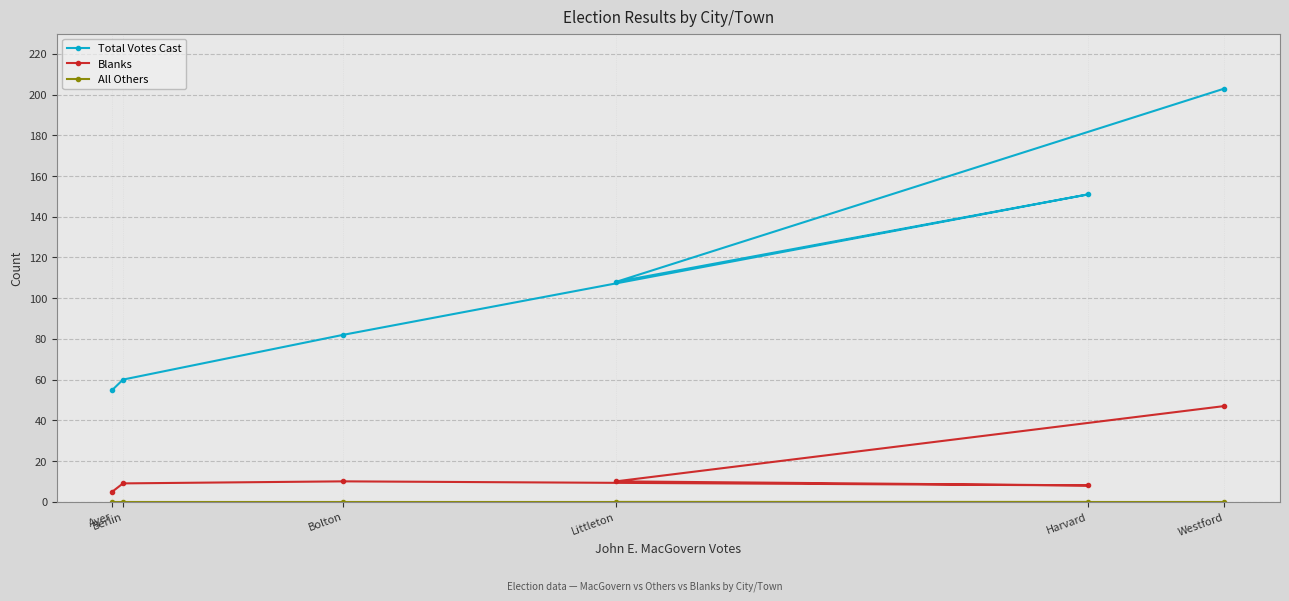

Reading left to right, what are all the values shown in this chart?

Total Votes Cast: Ayer=55	Berlin=60	Bolton=82	Harvard=151	Littleton=108	Westford=203
Blanks: Ayer=5	Berlin=9	Bolton=10	Harvard=8	Littleton=10	Westford=47
All Others: Ayer=0	Berlin=0	Bolton=0	Harvard=0	Littleton=0	Westford=0